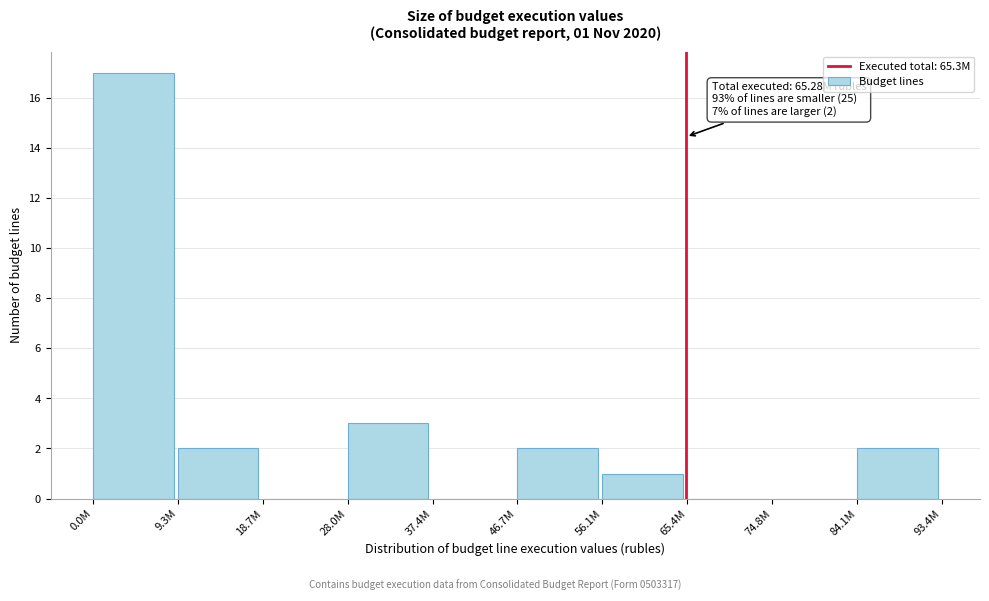

Reading left to right, extract all data points from this chart.

0.0M=17	9.3M=2	18.7M=0	28.0M=3	37.4M=0	46.7M=2	56.1M=1	65.4M=0	74.8M=0	84.1M=2